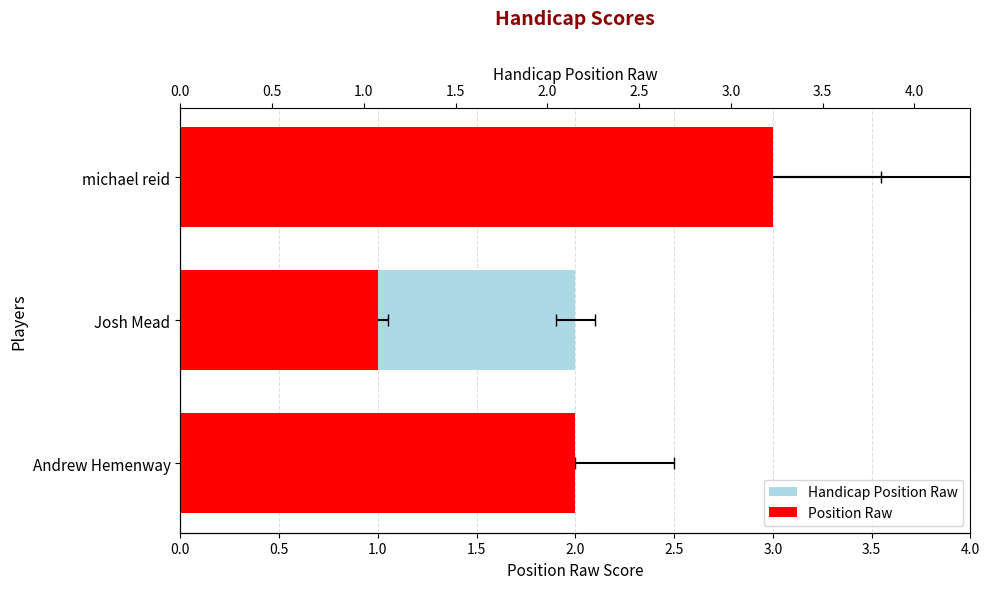

Reading right to left, list all the values displayed in this chart.

Handicap Position Raw: 3	2	1
Position Raw: 3	1	2